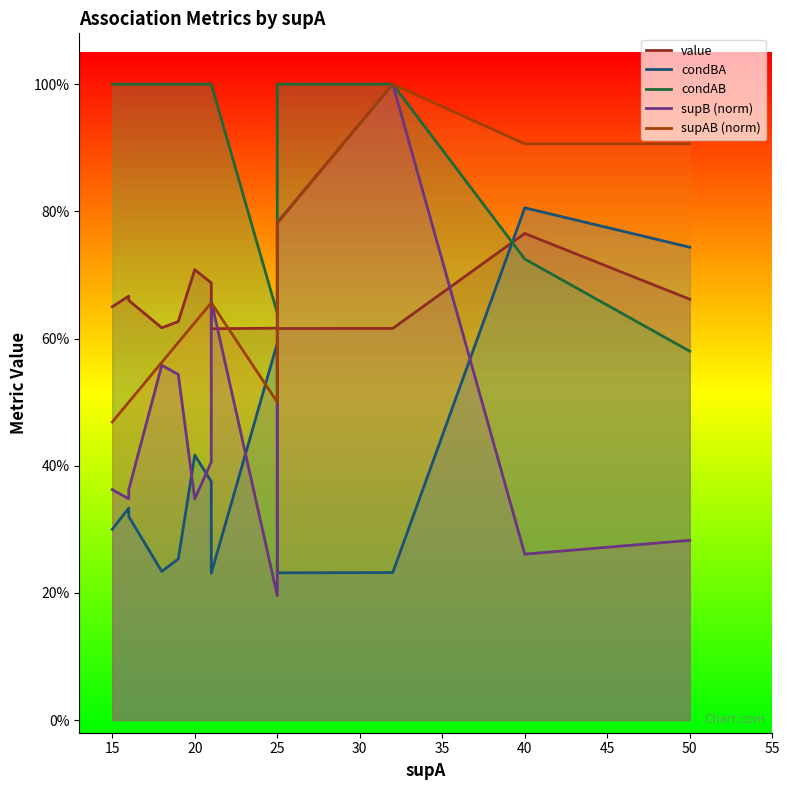

What is the minimum value shown in the chart?

0.2